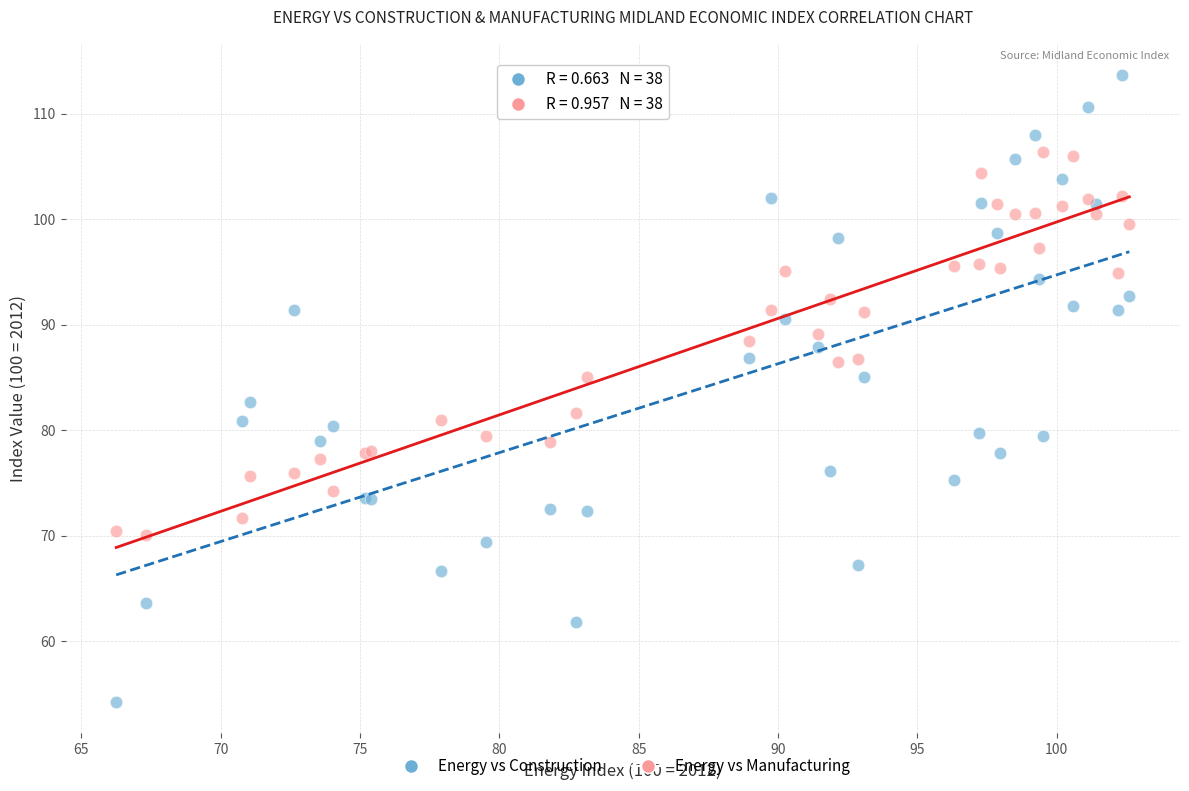

What is the X range (max minus min) for the scatter plot?

36.4